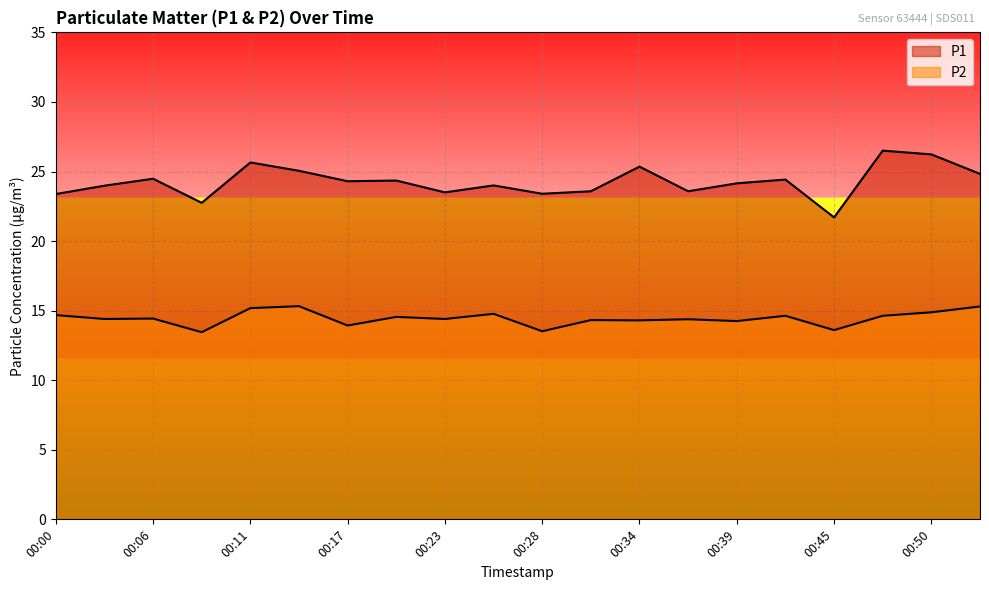

What is the value of the P2 point at the 7th from the left?

13.9